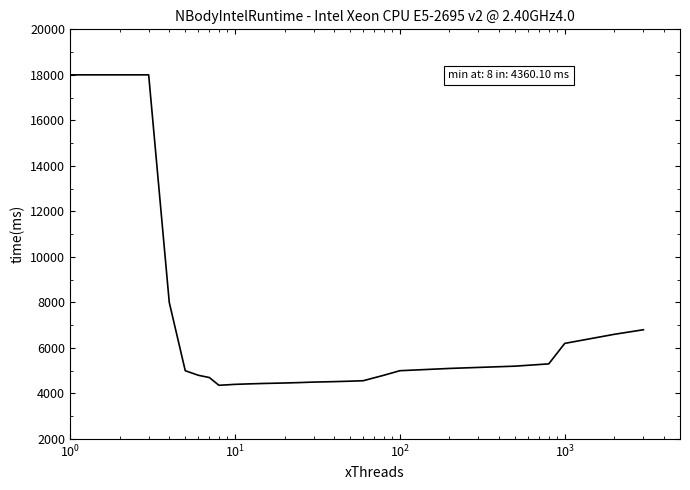

What is the smallest value displayed?

4360